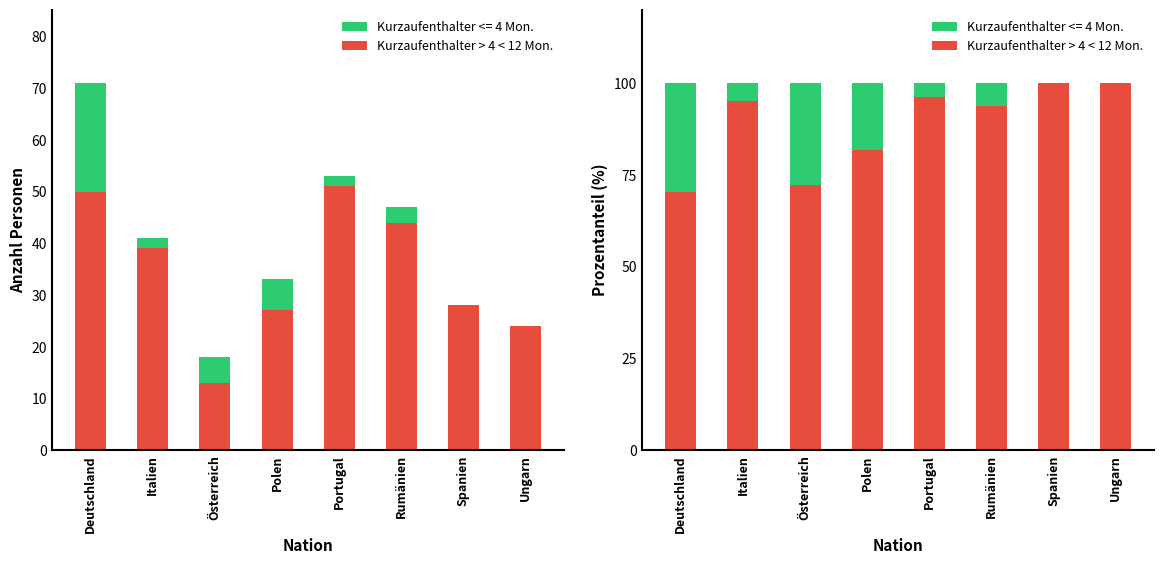

Between Ungarn and Polen, which is larger?

Ungarn